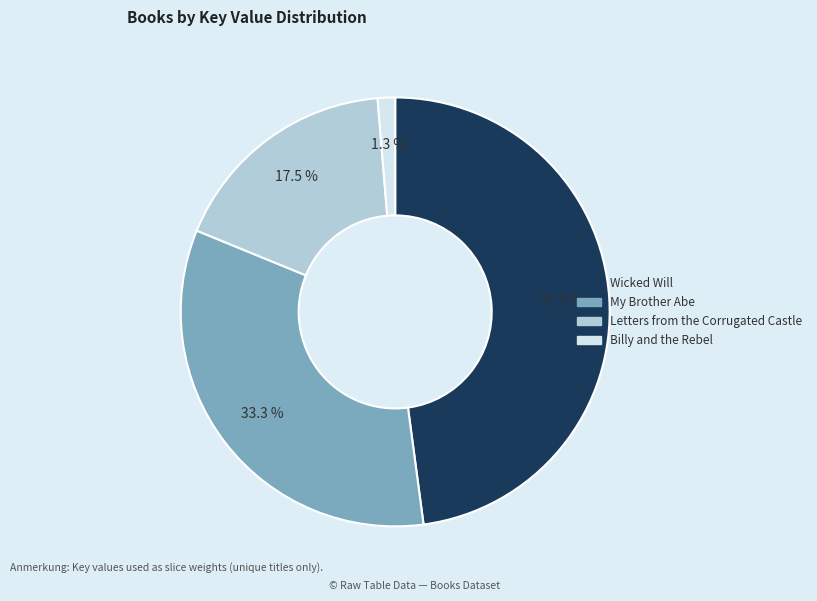

Is there any slice that represents more than half of the pie?

No